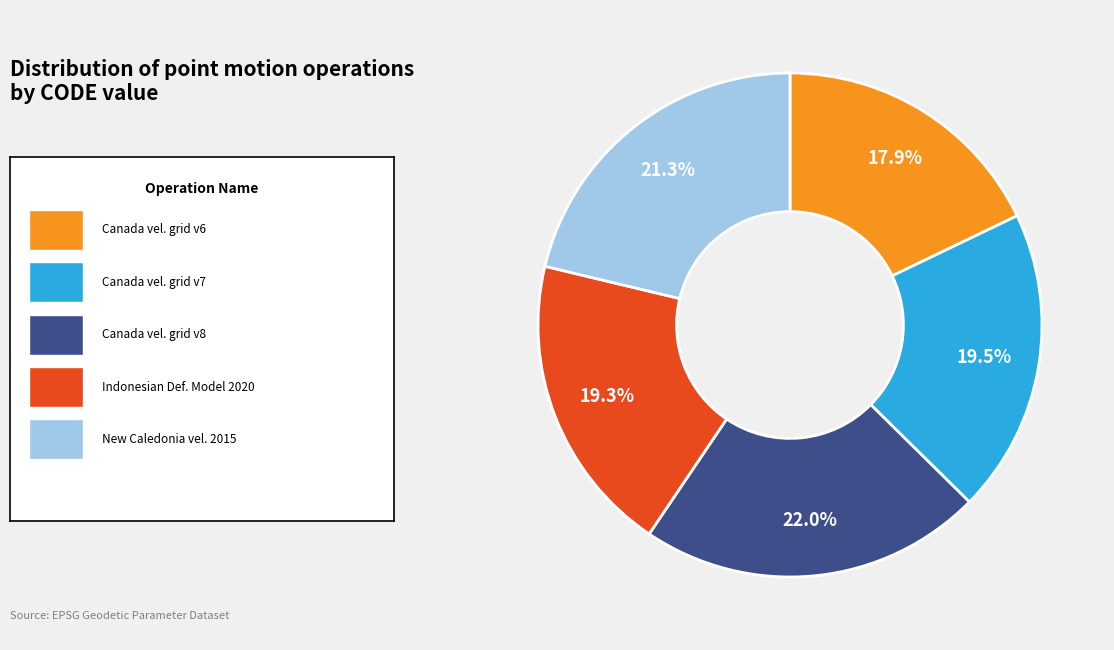

To the nearest percent, what is the difference between the largest and smallest slice percentages?

4%